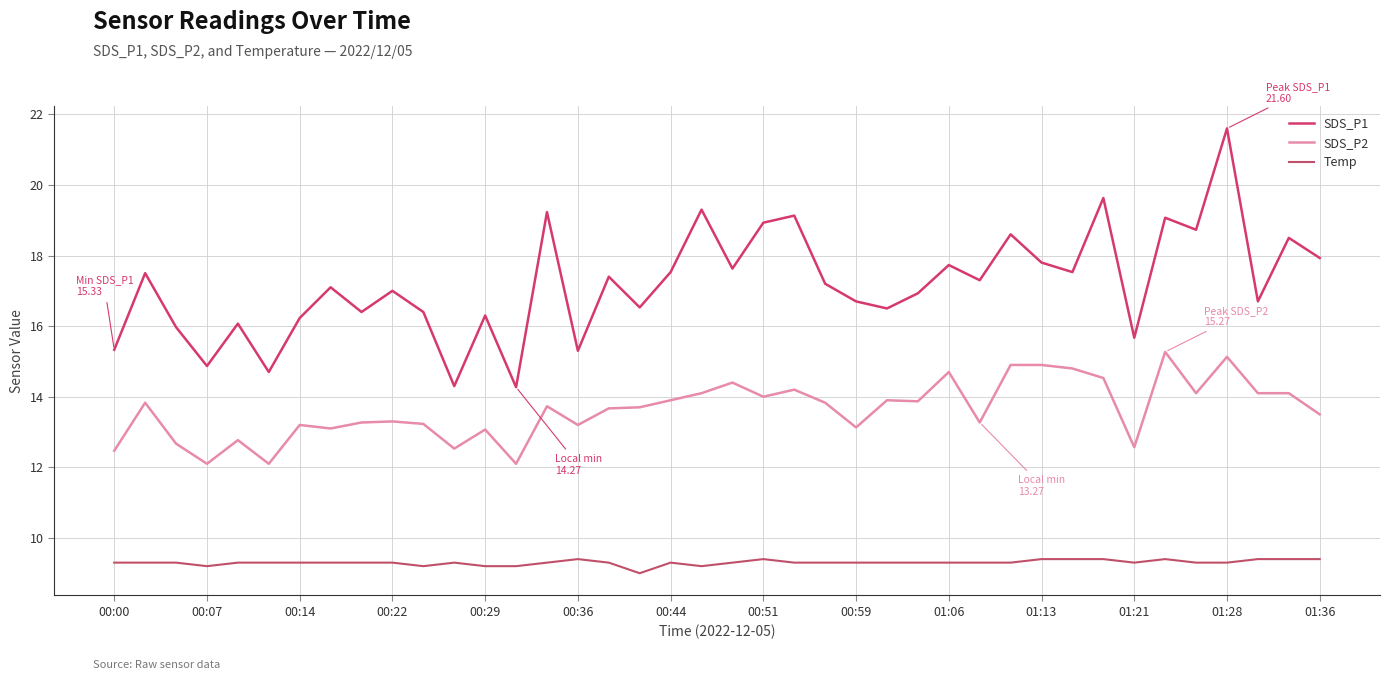

How many lines are shown in the chart?

3